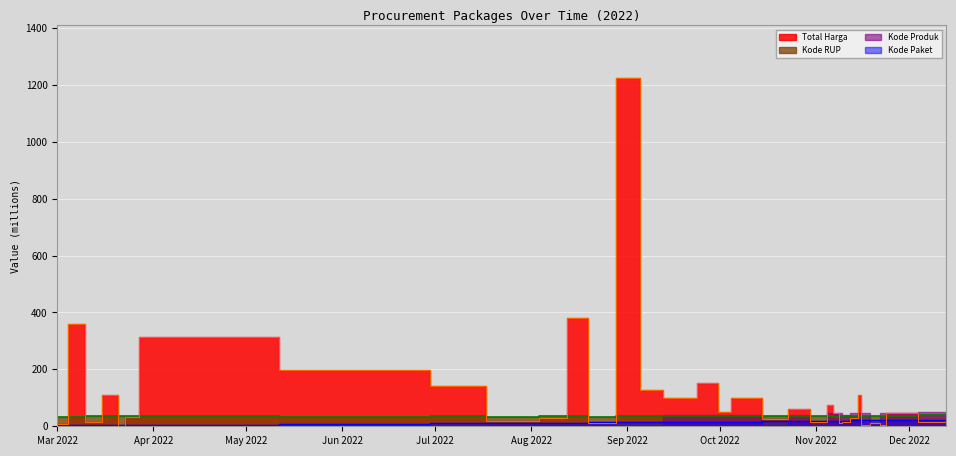

At which label does Kode RUP line first exceed 36?

Nov 2022